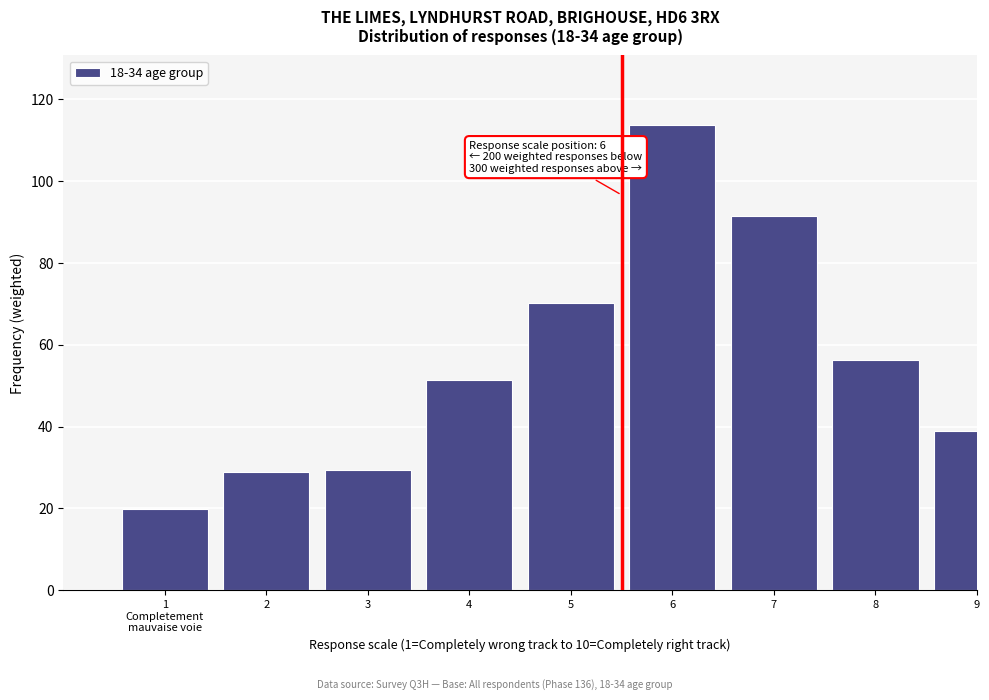

Reading left to right, list all the values displayed in this chart.

19.7	28.9	29.5	51.5	70.2	113.7	91.4	56.3	38.9